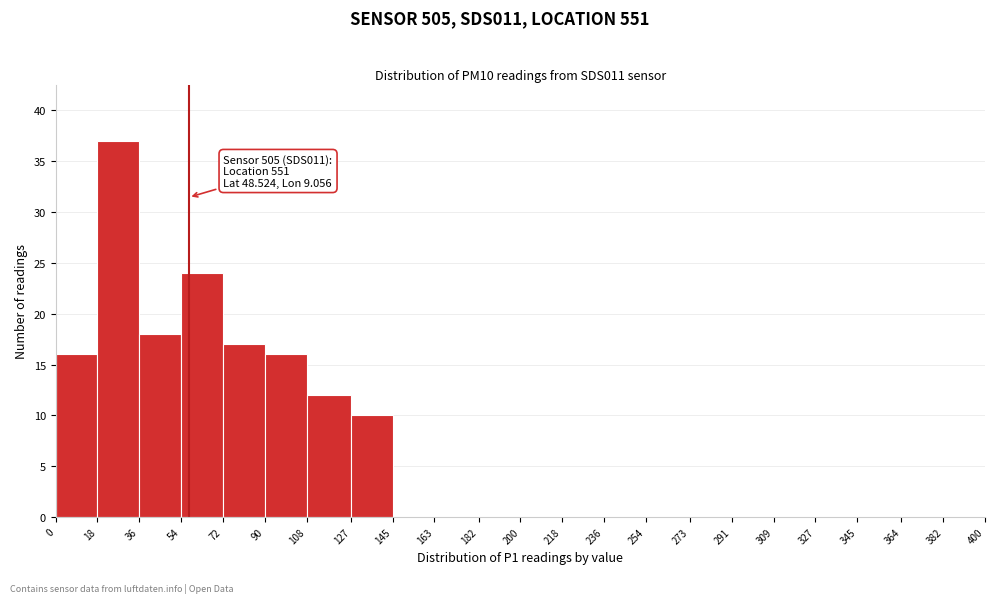

Over which range of the x-axis is the bar tallest?

18 to 36